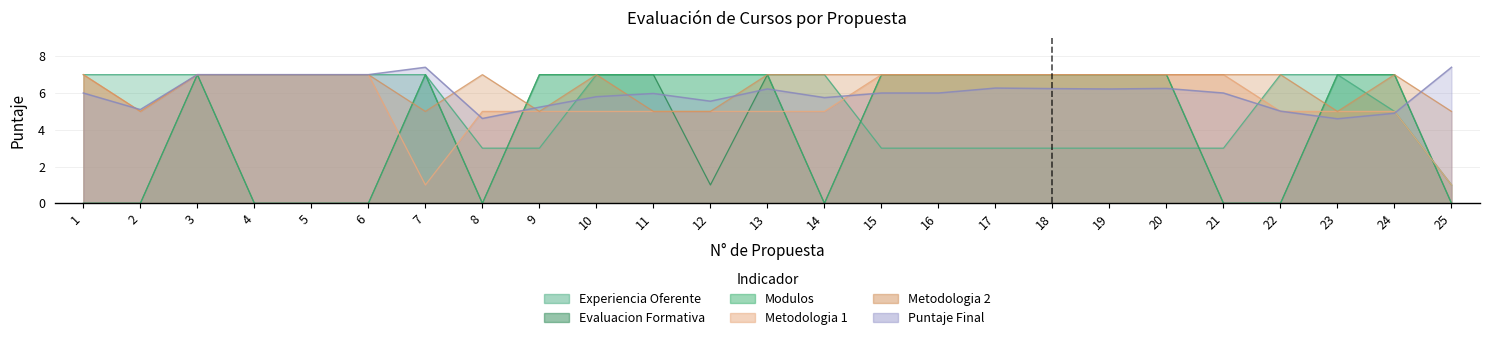

Does the chart display data point markers on the line(s)?

No